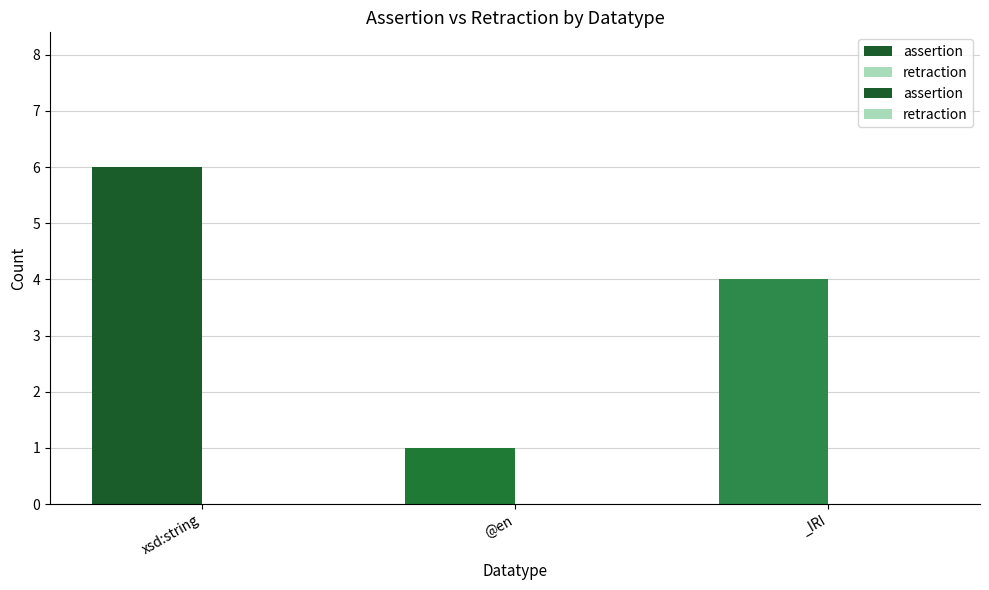

Between xsd:string and _IRI, which is larger?

xsd:string